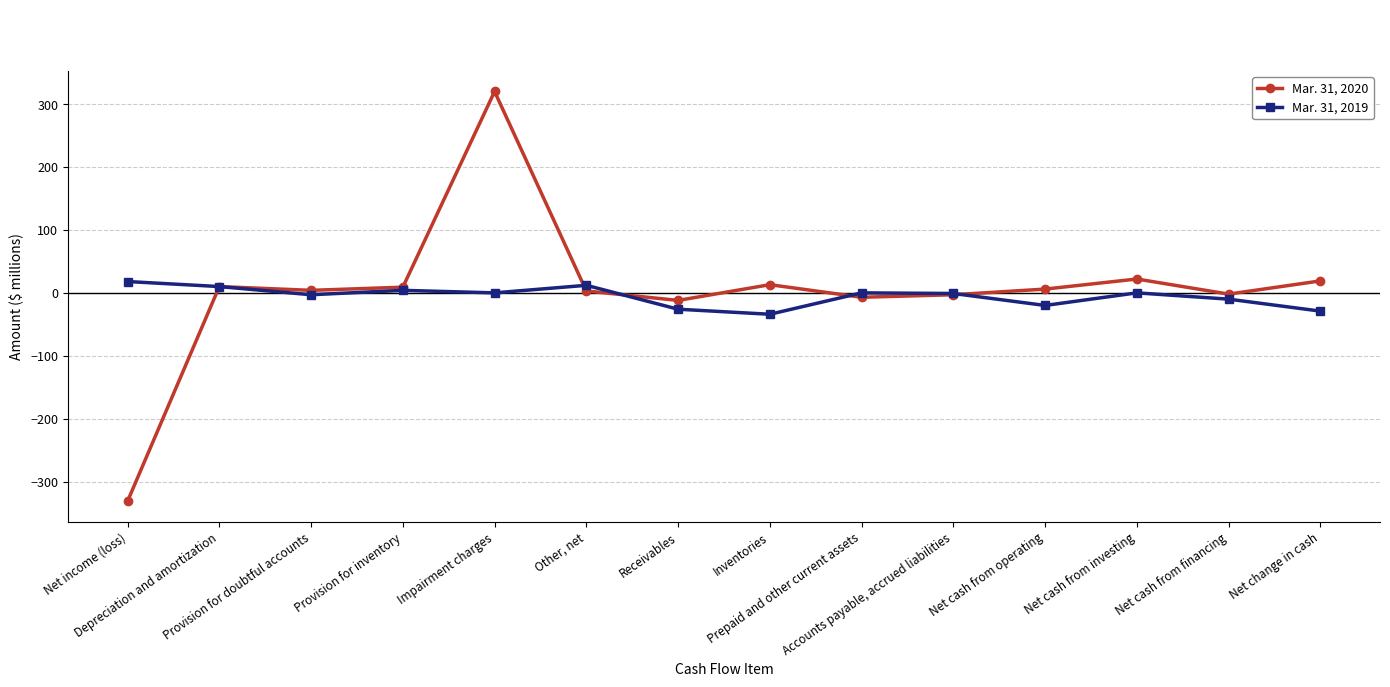

What is the greatest value displayed?

320